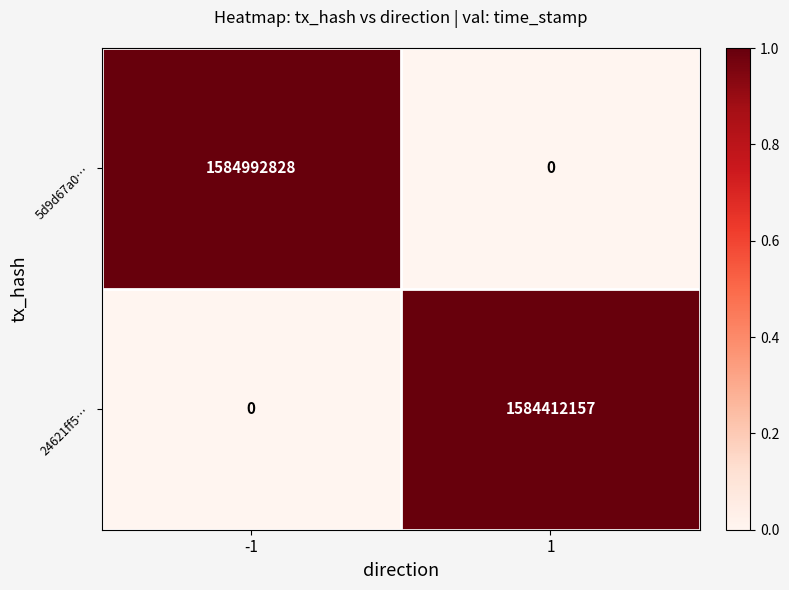

Reading right to left, extract all data points from this chart.

5d9d67a0…: 1=0	-1=1584992828
24621ff5…: 1=1584412157	-1=0